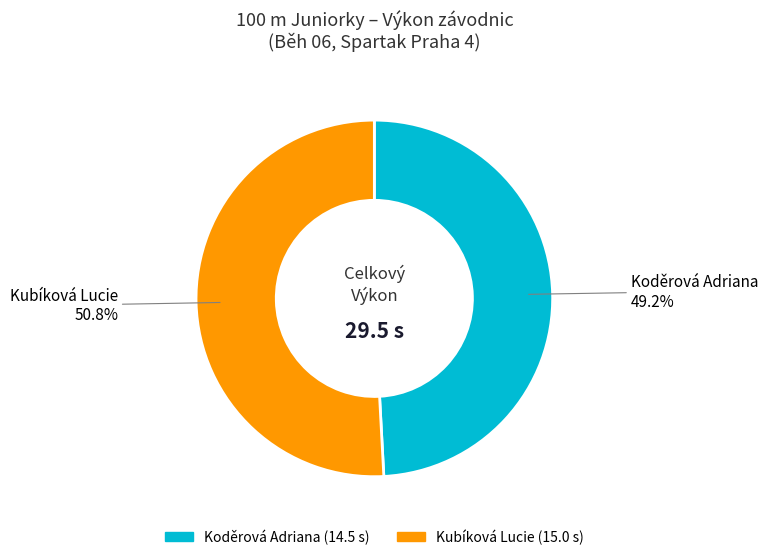

How much of the chart is everything except Koděrová Adriana?

50.8%